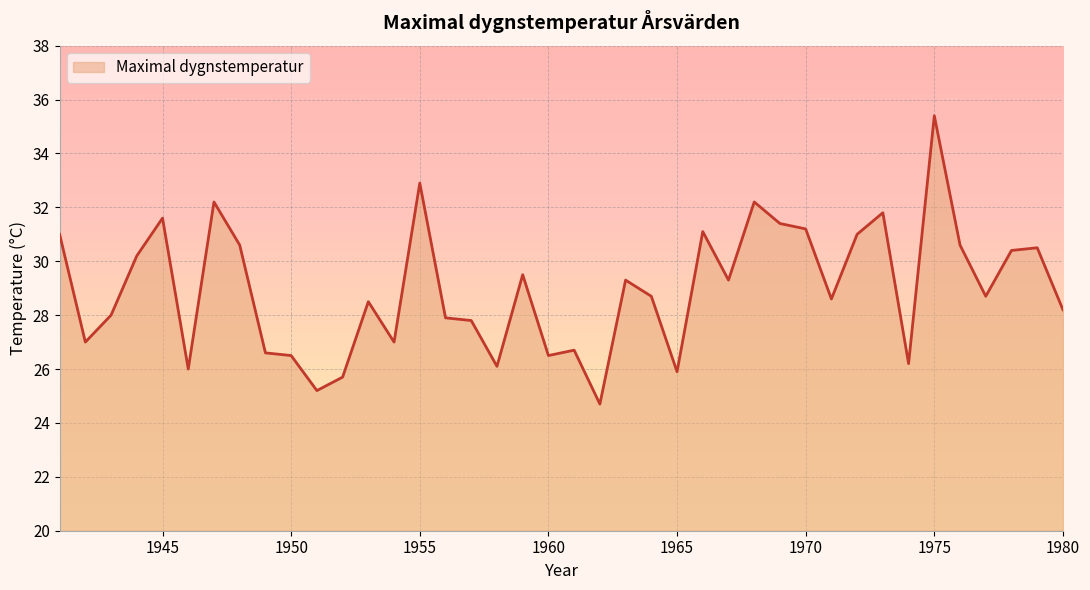

What is the greatest value displayed?

35.4